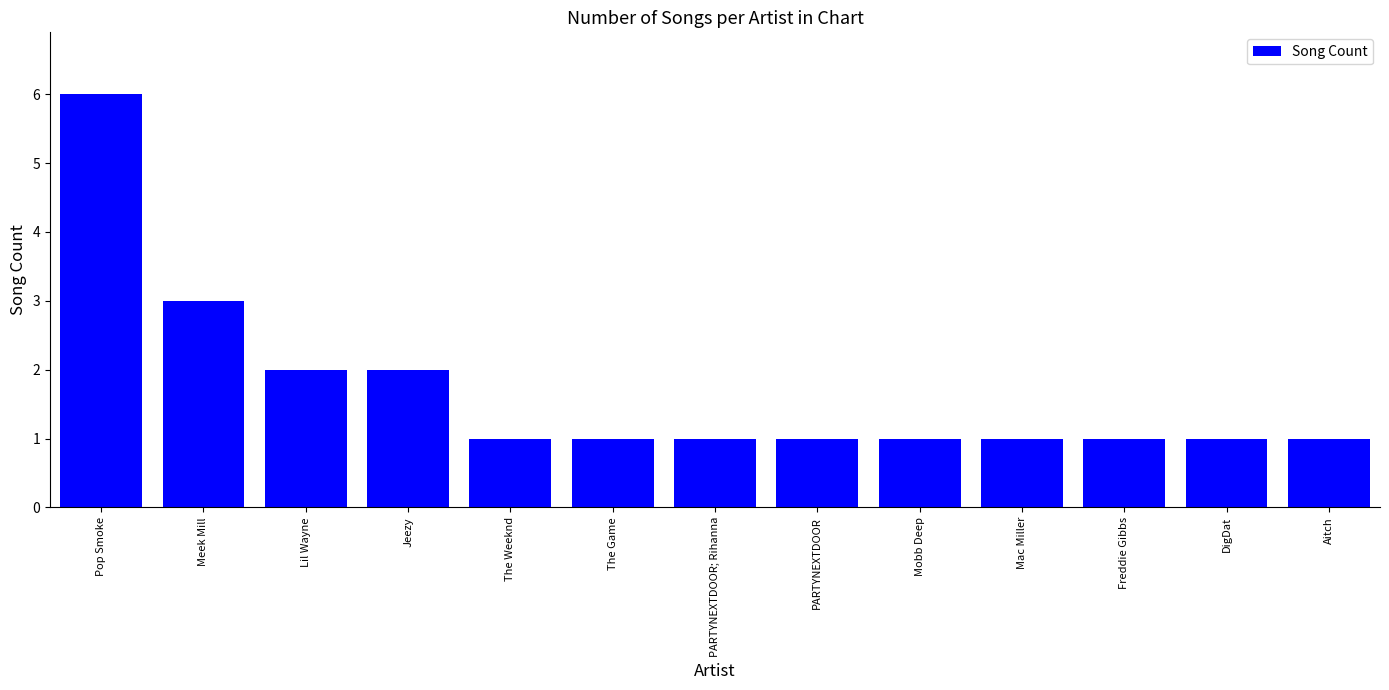

Count the number of categories in the chart.

13